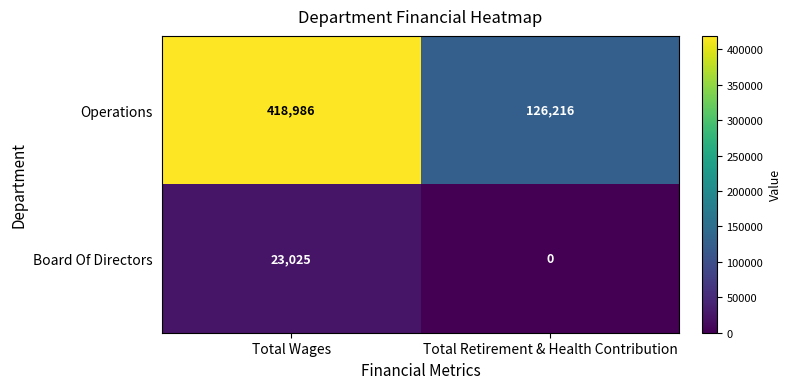

At which category is the sum across all series the highest?

Total Wages